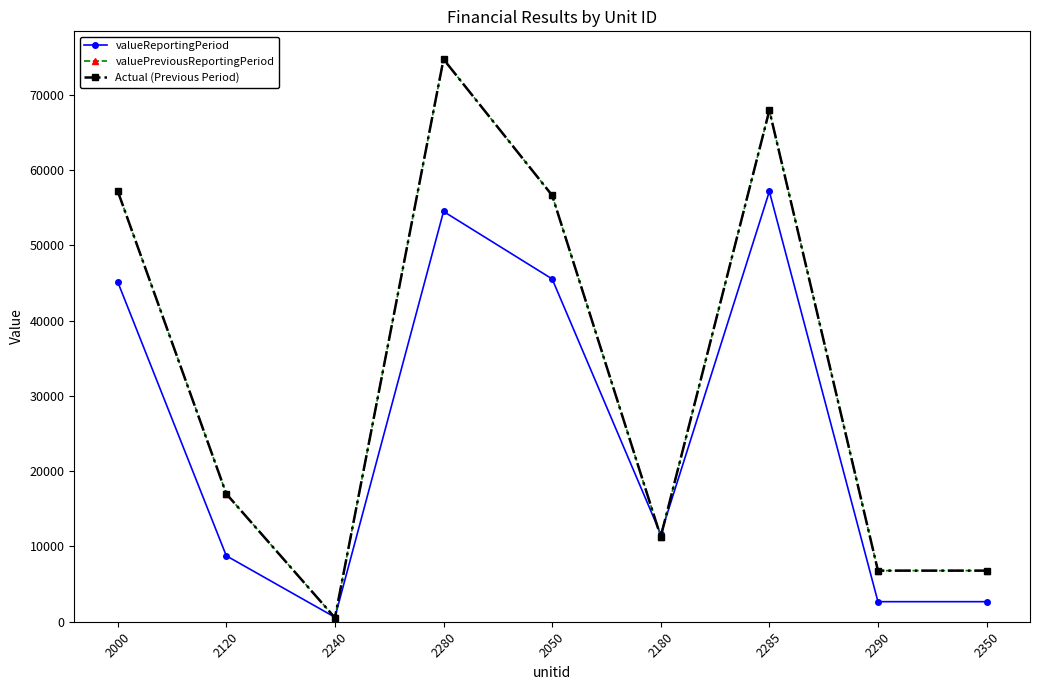

Is this an area chart (filled region under the line)?

No